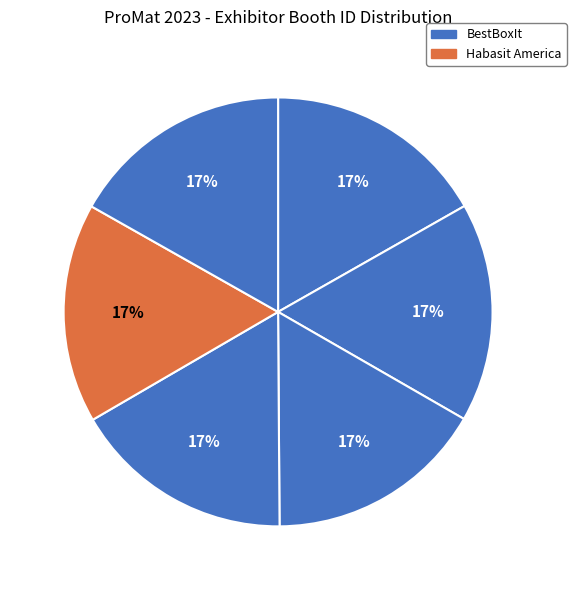

Count the number of slices in the pie.

6